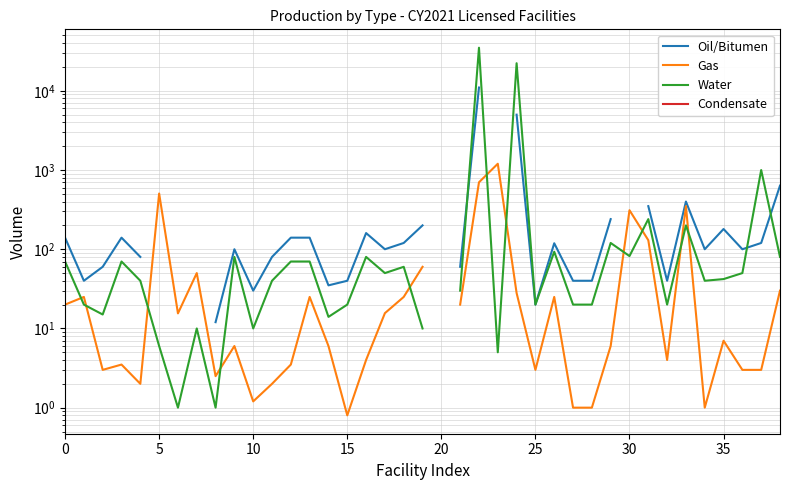

What is the smallest value displayed?

0.8